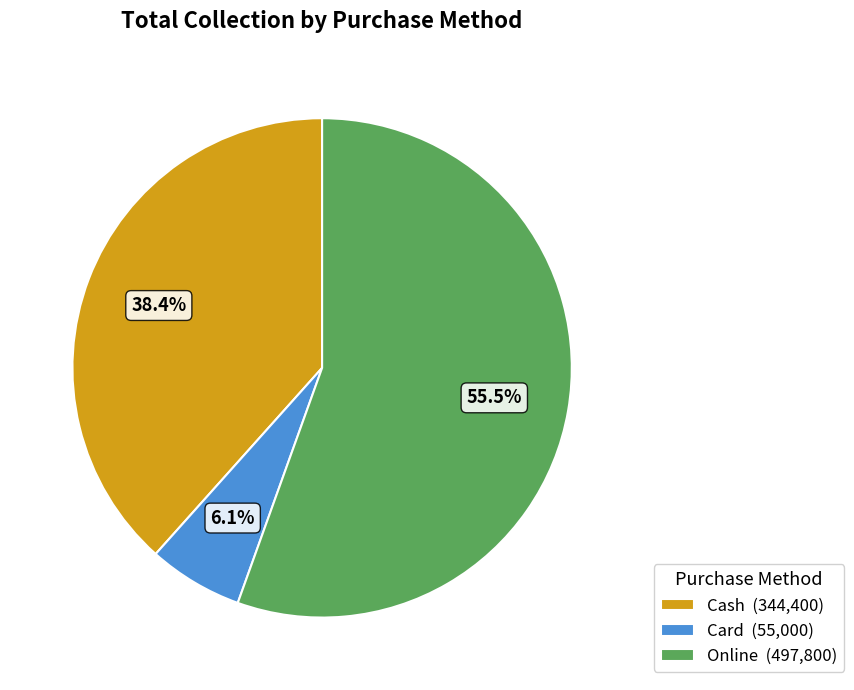

Rank the categories by value from lowest to highest.

Card, Cash, Online